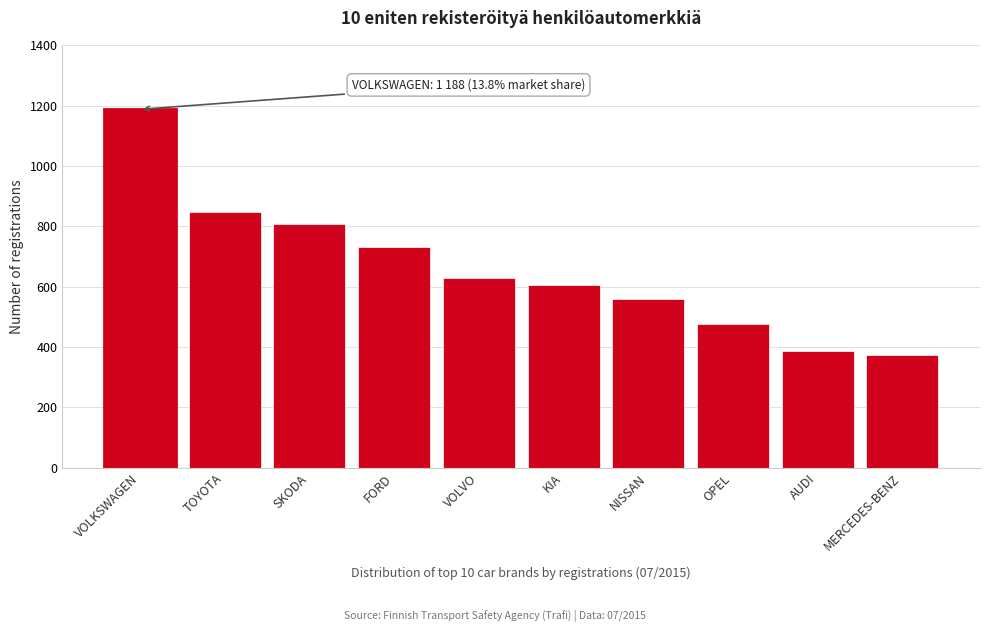

Reading left to right, extract all data points from this chart.

1188	847	809	731	629	607	560	477	387	373